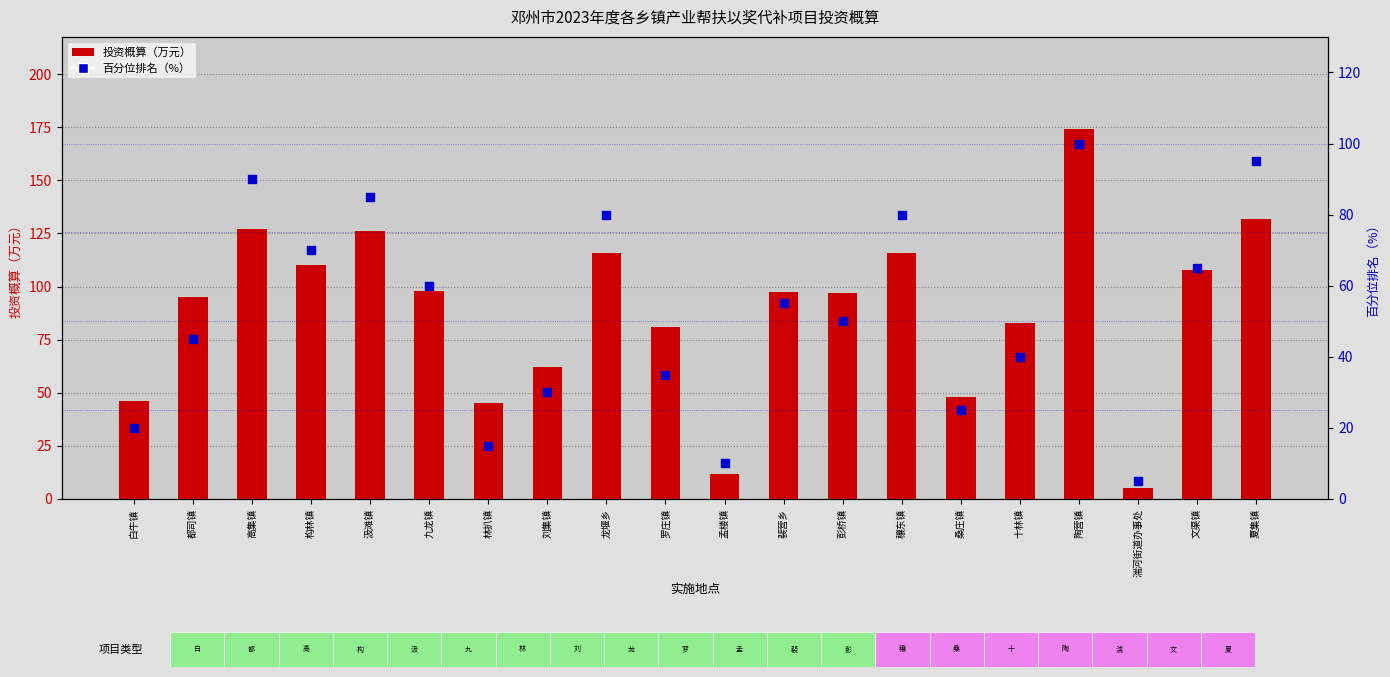

Which series has the widest spread of Y values?

投资概算（万元）